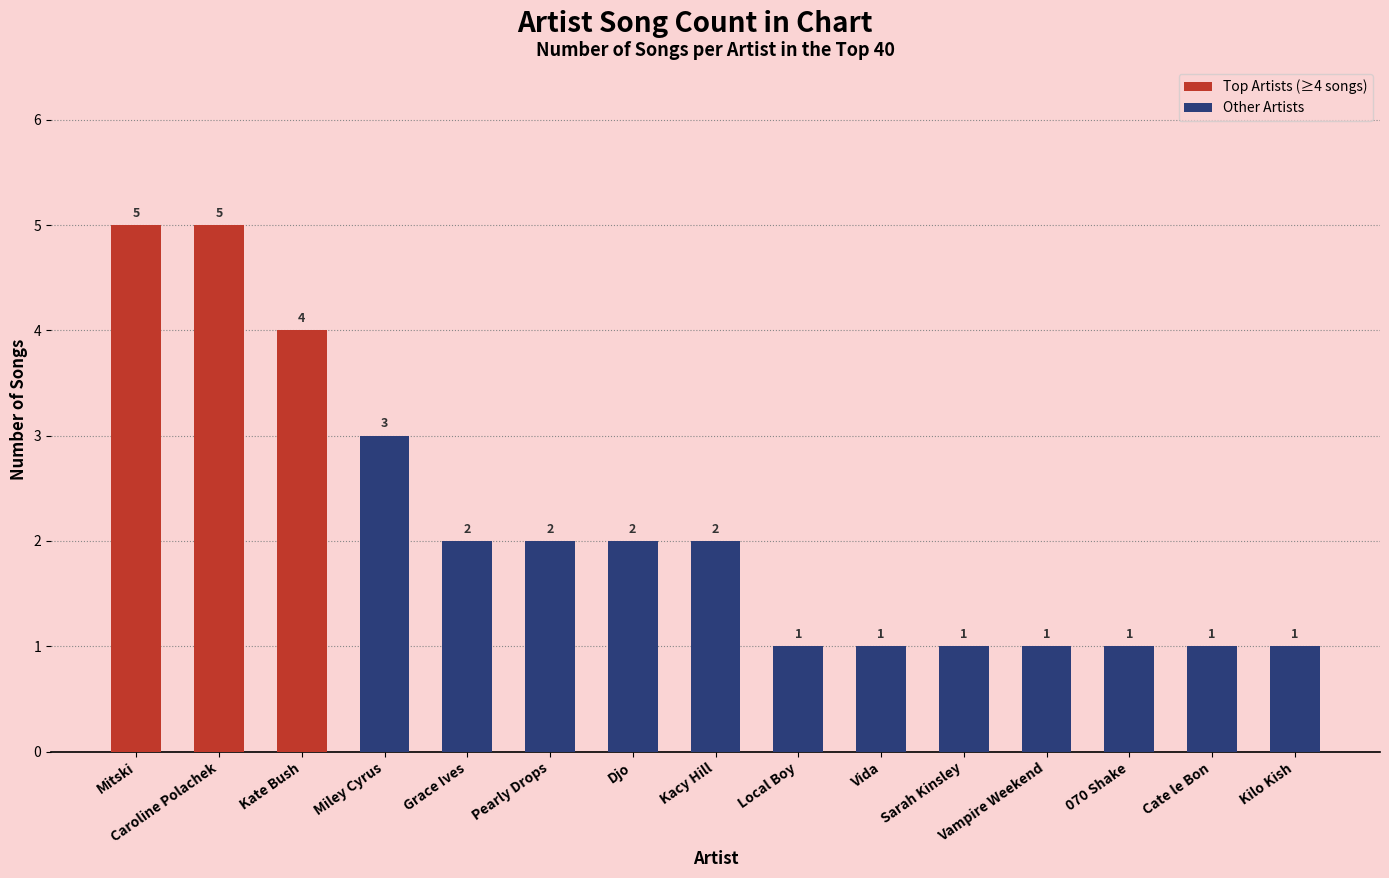

What is the ratio of the value at 070 Shake to the value at Caroline Polachek?

0.2